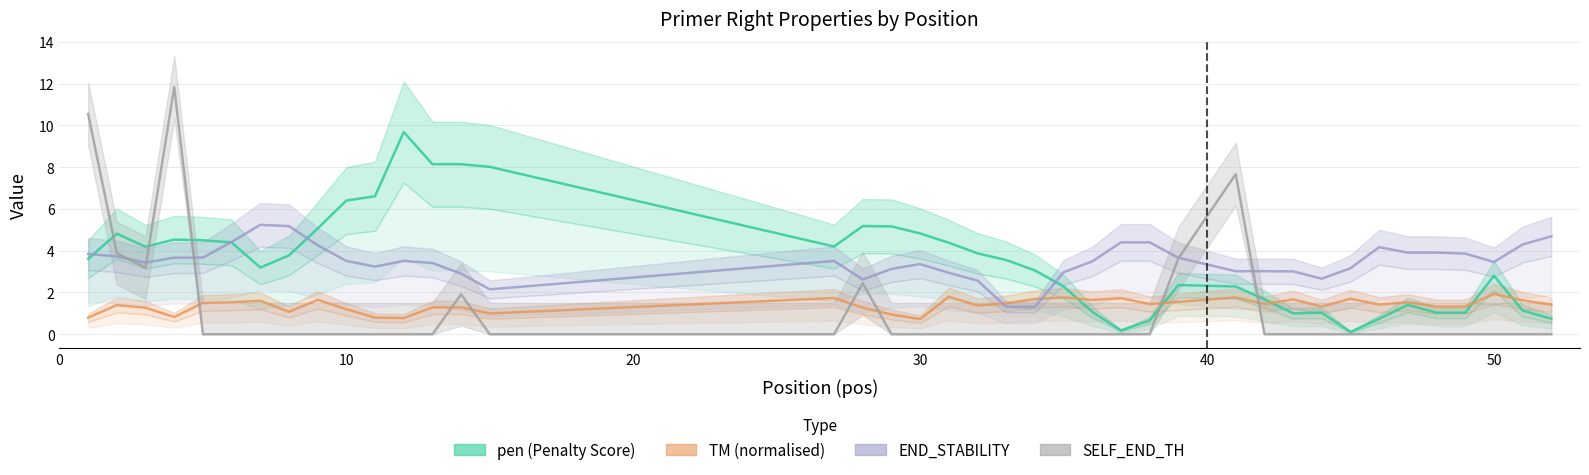

How many lines are shown in the chart?

4